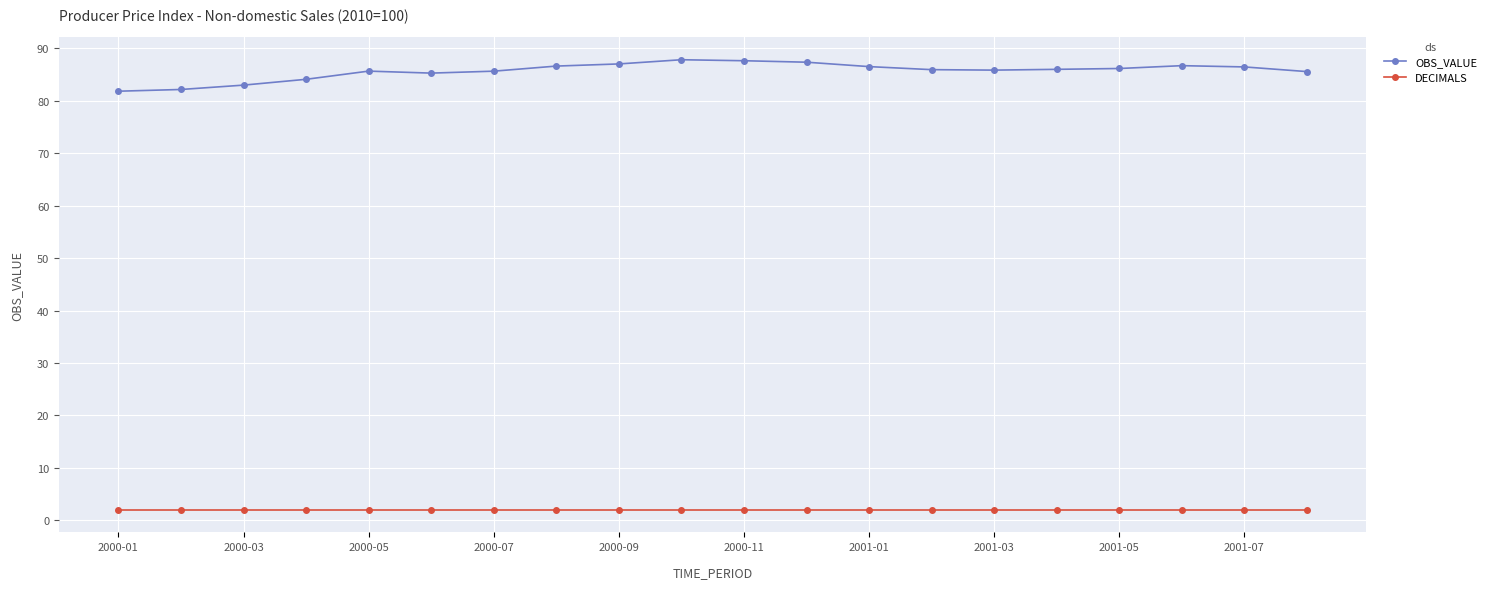

What is the difference between the maximum and minimum values in the OBS_VALUE series?

6.0